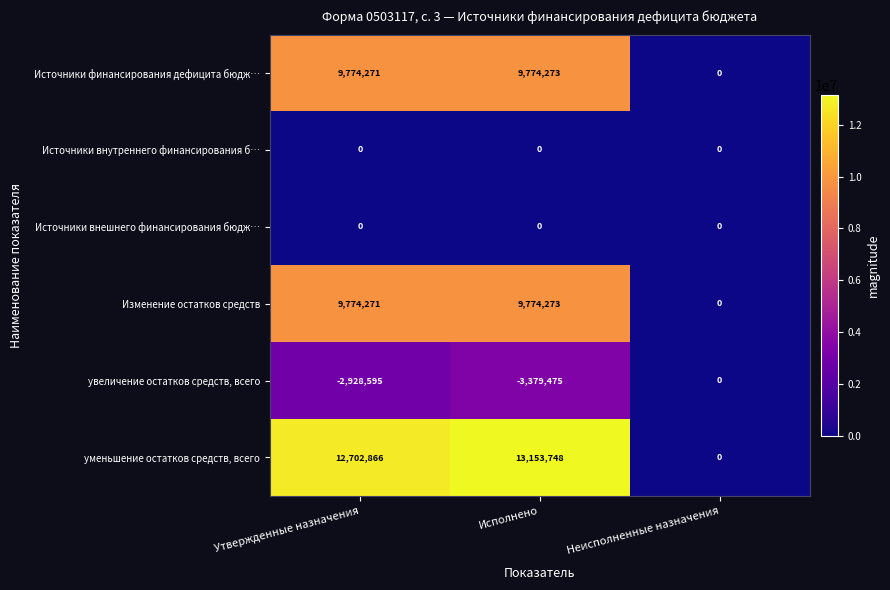

What is the spread (max minus min) of values at Утвержденные назначения?

15631461